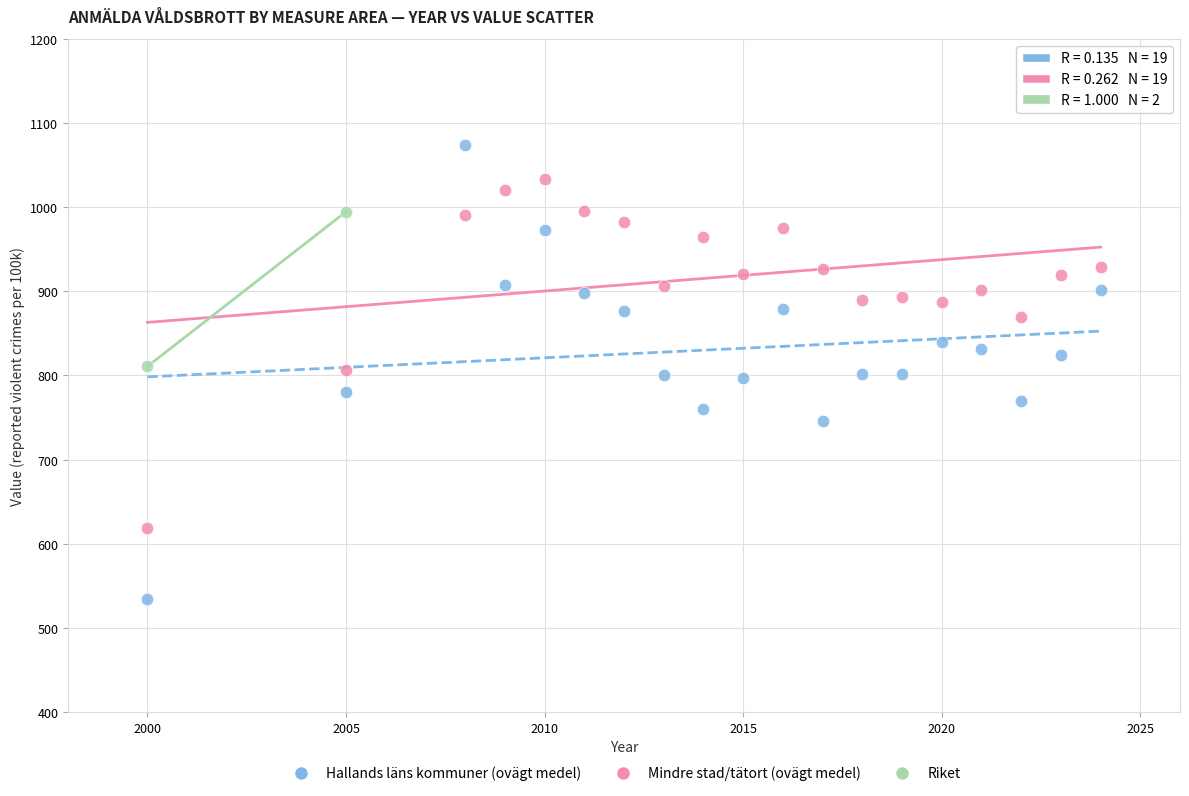

Which series reaches the maximum Y coordinate?

Hallands läns kommuner (ovägt medel)